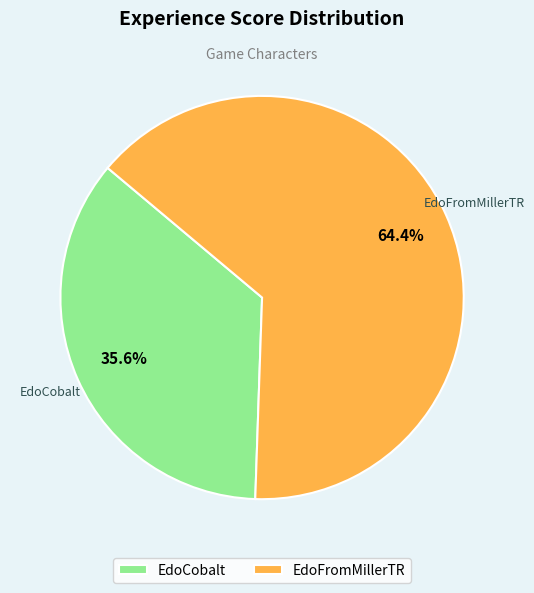

How many segments does this pie chart have?

2